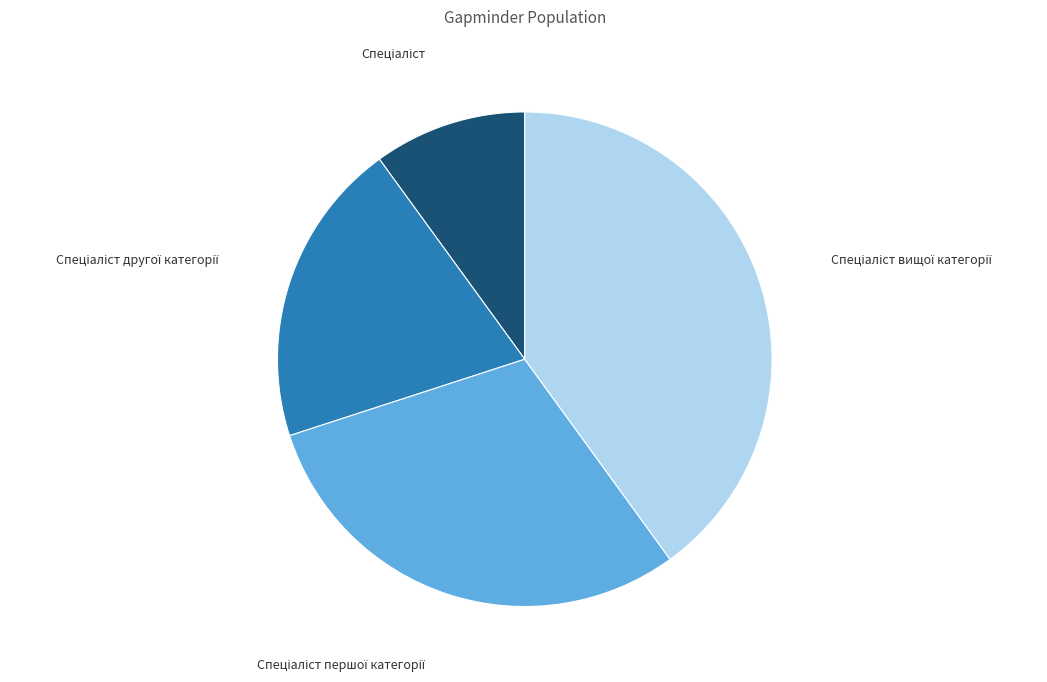

Is there a majority slice in this chart?

No